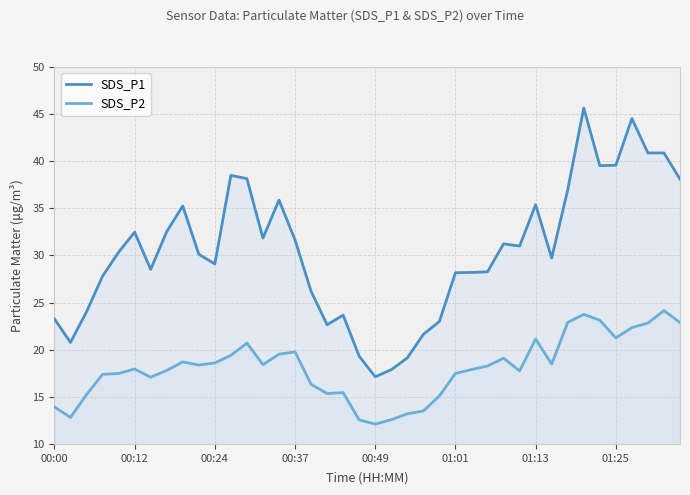

What is the value of the SDS_P1 point at the 28th from the left?

28.3